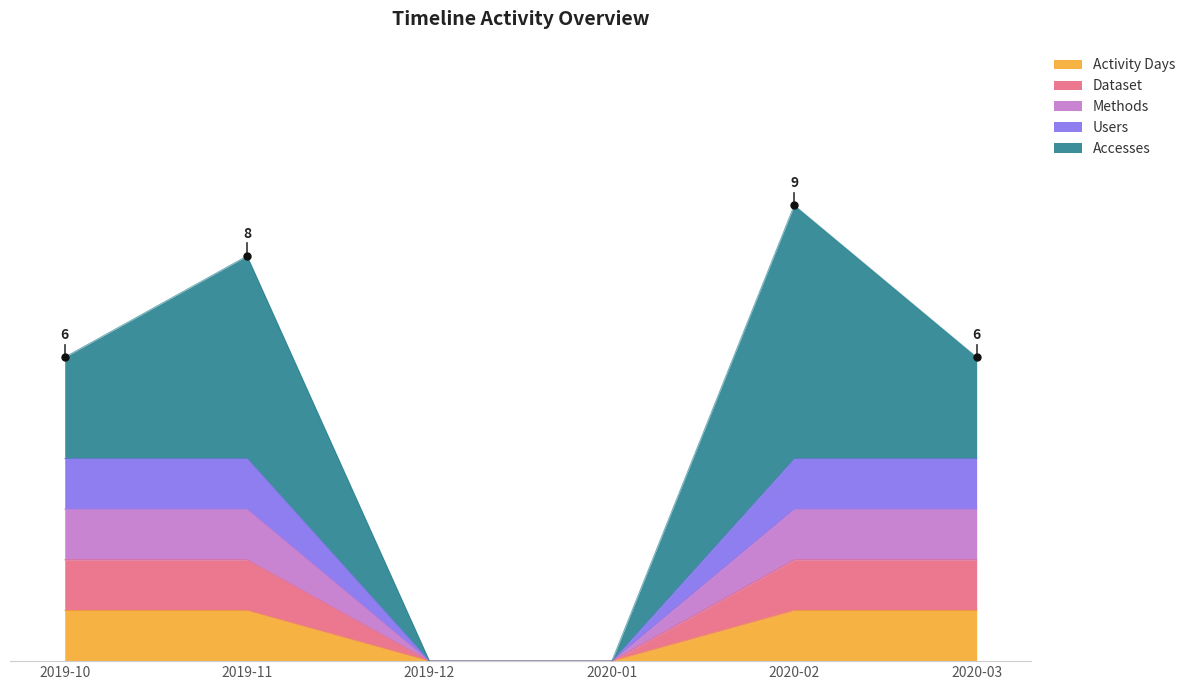

True or false: Activity Days and Users cross at least once.

False